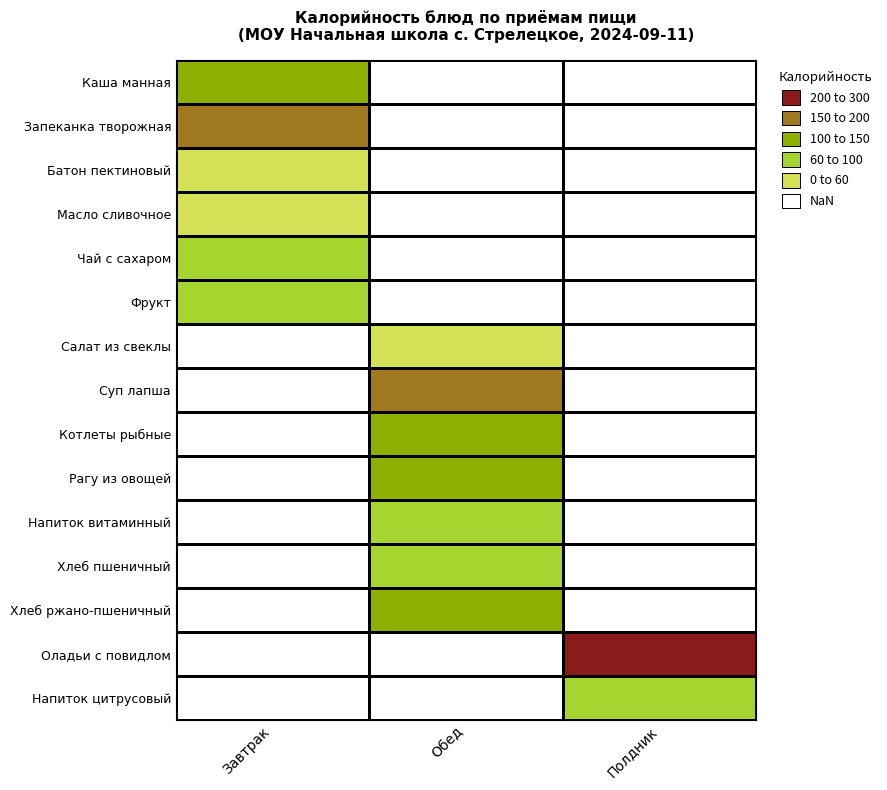

Where does the Суп лапша series first go above 176?

Обед